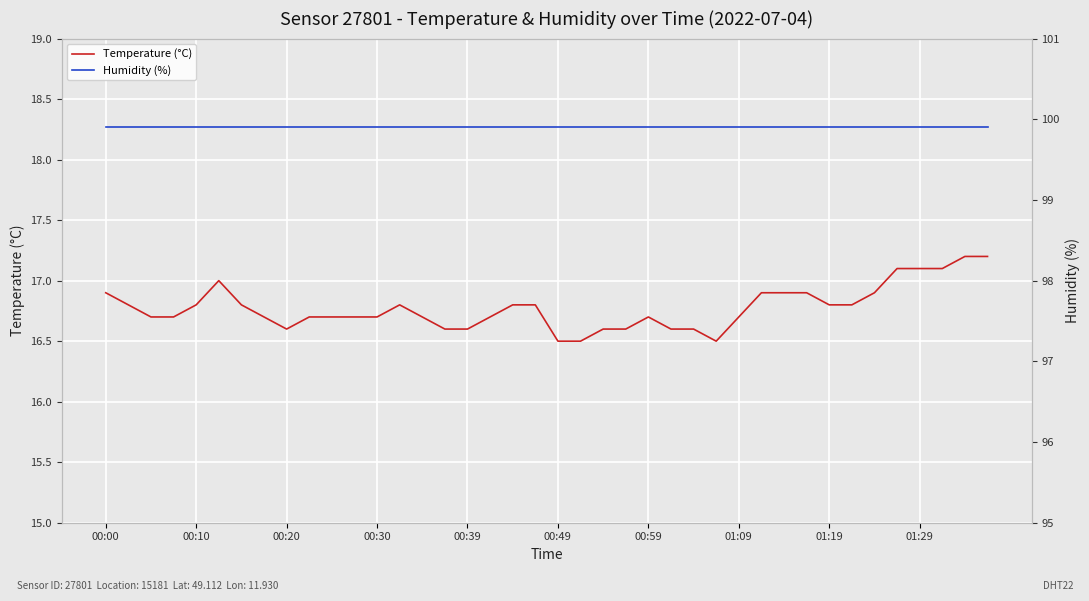

The value of Temperature (°C) at 00:30 is 26.9. True or false?

False